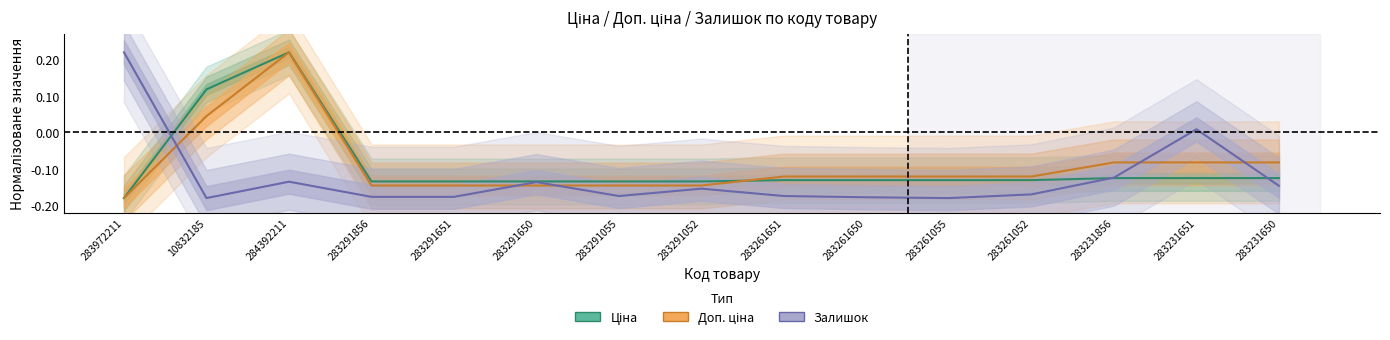

Is the value of Ціна at 283231856 greater than the value of Залишок at 283231651?

No